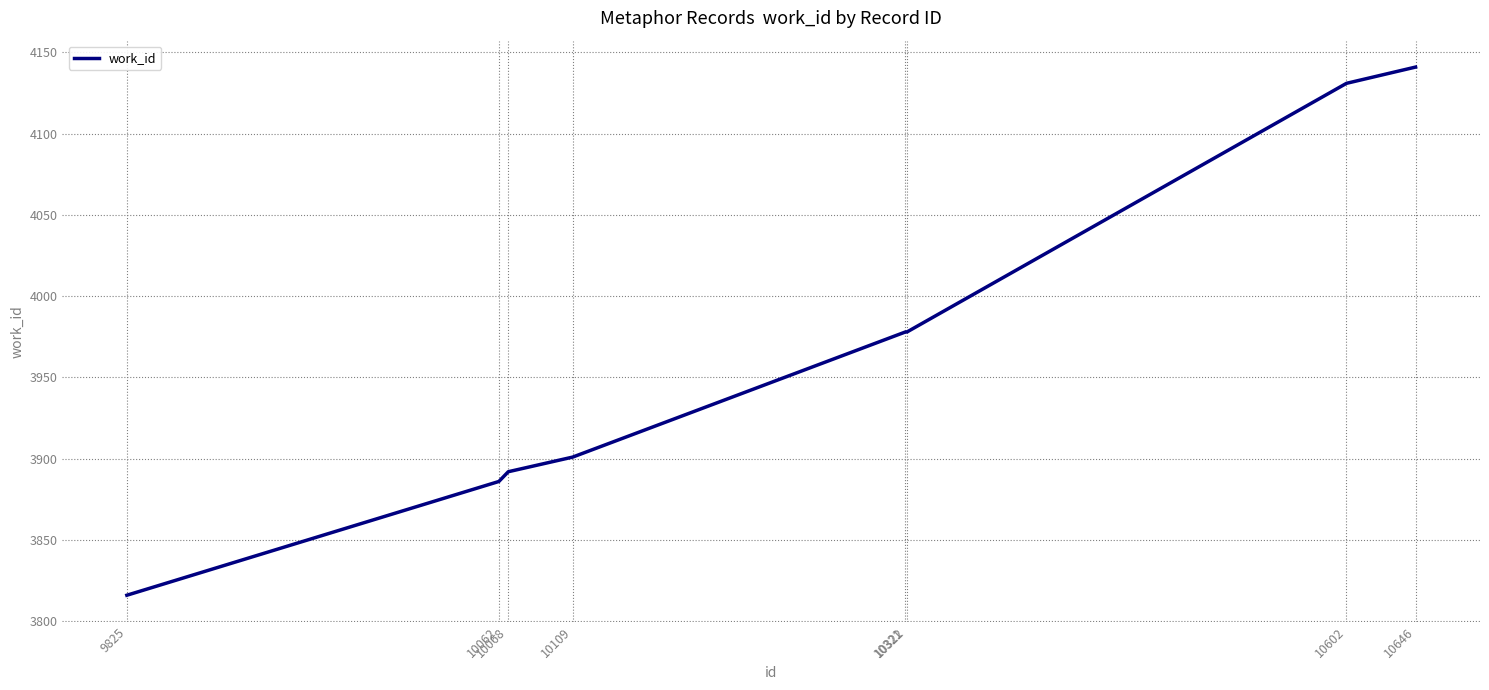

True or false: there are more than 2 points higher than both neighbors.

False